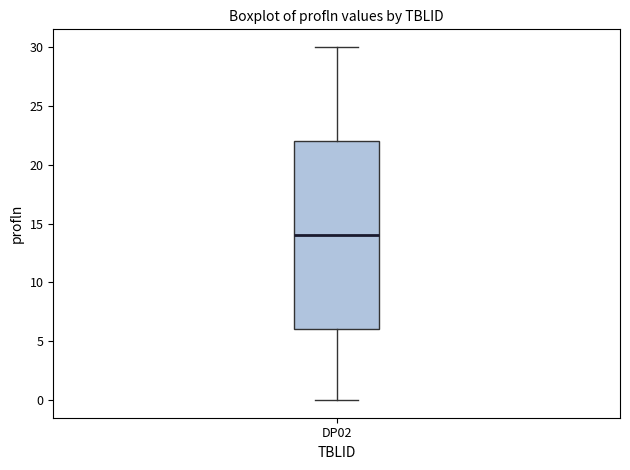

Transcribe this box plot: give where the median line is, the range the box spans, and where the two whiskers end, as read against the y-axis. The values are not printed on the chart, so give them approximately, as read against the axis.

median 14, box 6 to 22, whiskers 0 to 30